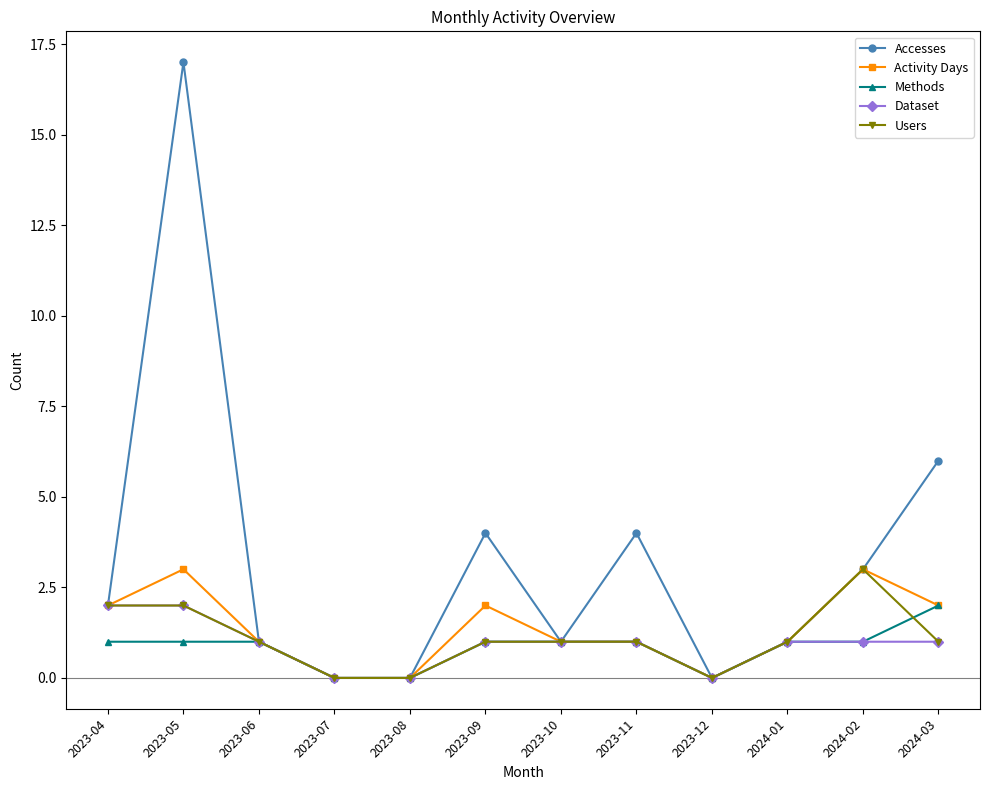

At which category is the sum across all series the highest?

2023-05